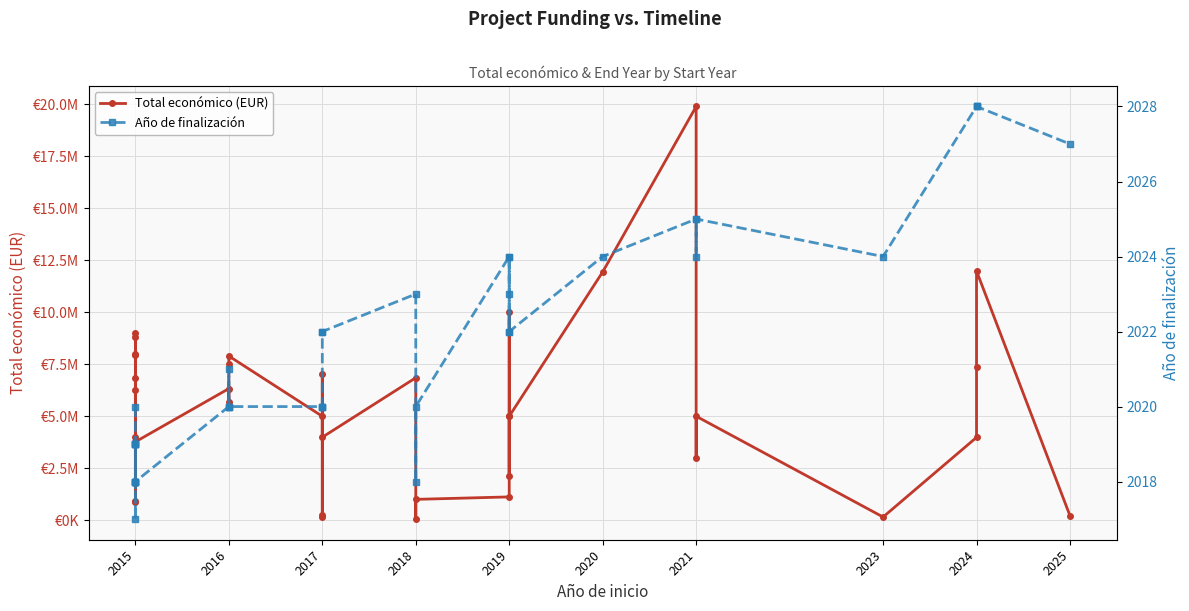

True or false: Total económico (EUR) and Año de finalización intersect in this chart.

False